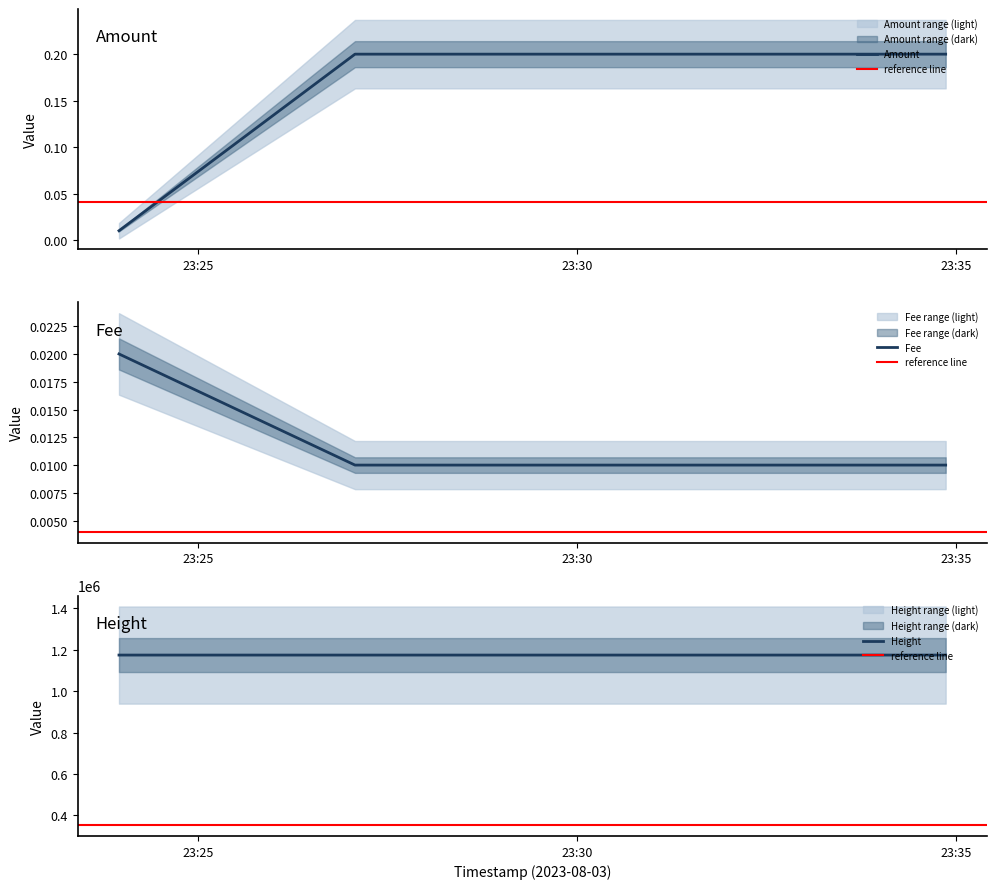

What is the spread (max minus min) of values at 2023-08-03 23:27:04?

1174598.0